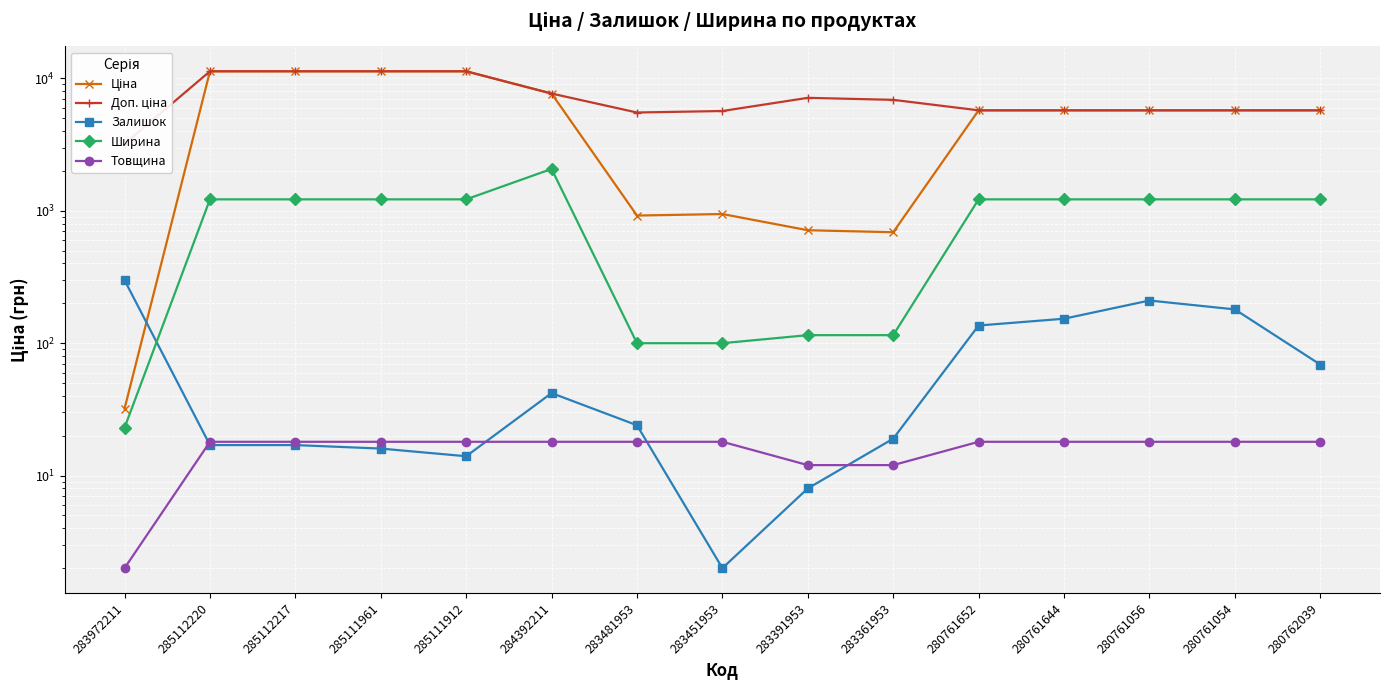

What position from the left is 283481953?

7